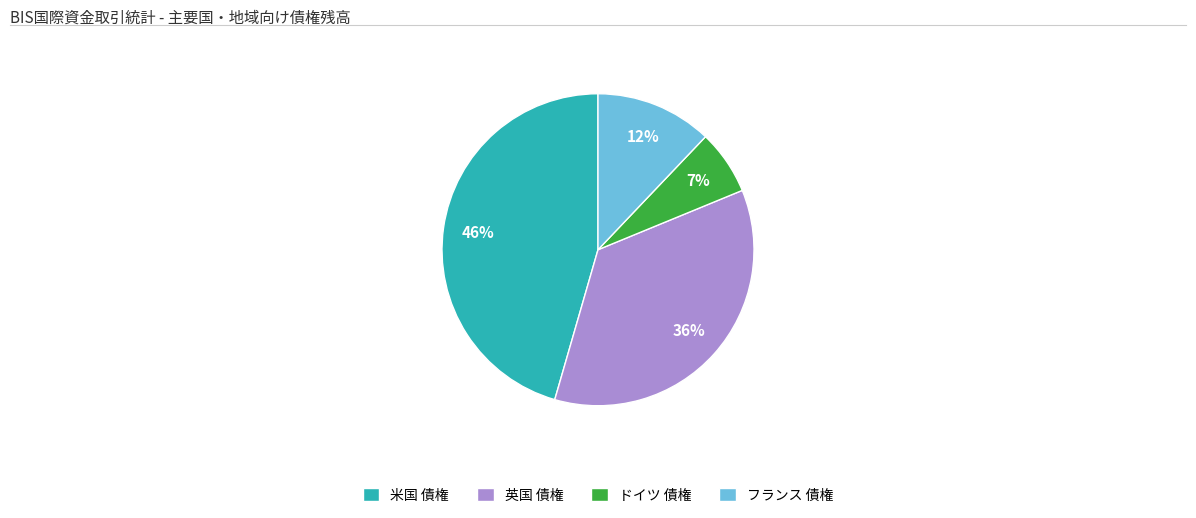

Is the sum of フランス 債権 and 英国 債権 greater than half?

No